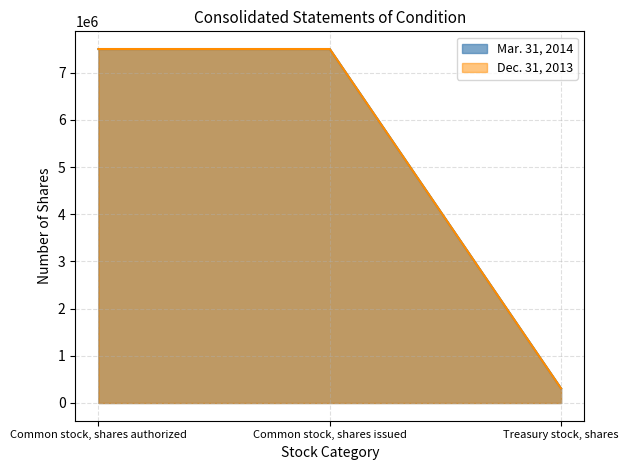

What is the label of the 1st point from the right?

Treasury stock, shares